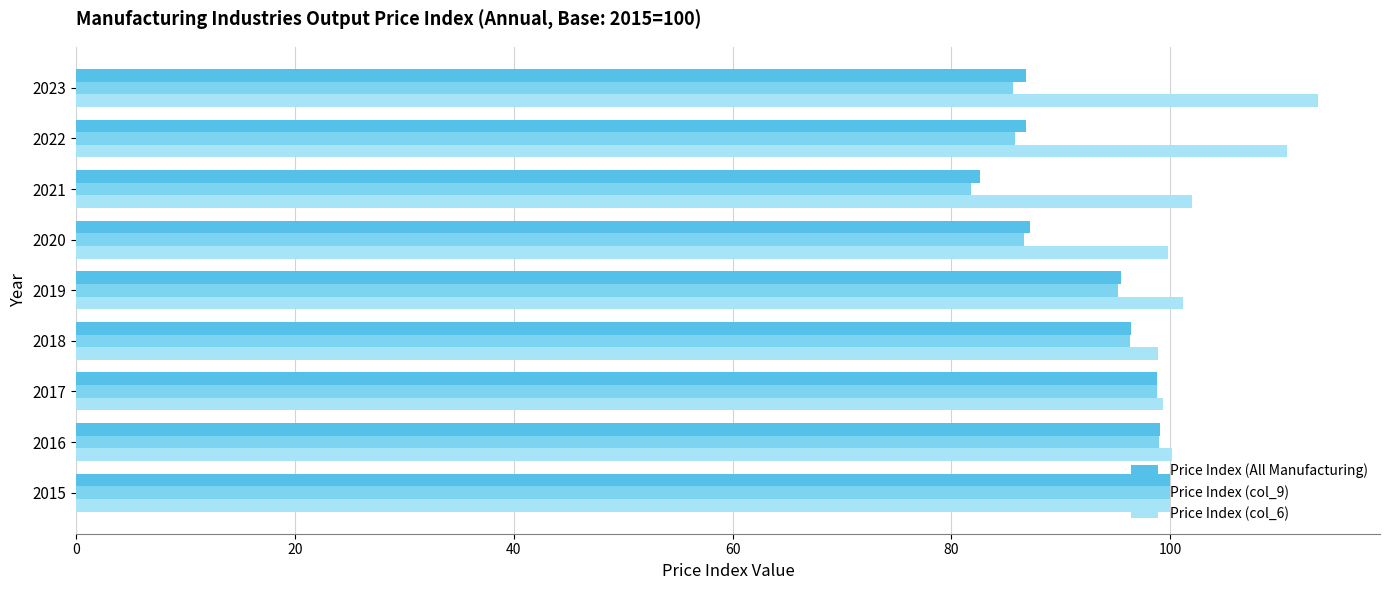

What is the difference between the Price Index (col_6) values at 2022 and 2017?

11.4